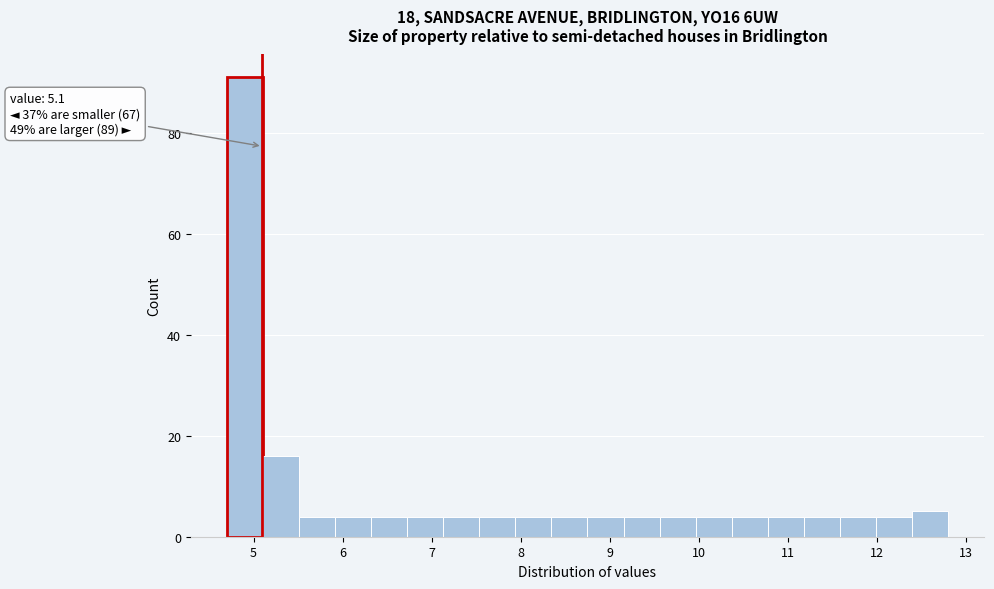

Over which range of the x-axis is the bar tallest?

4.7 to 5.1